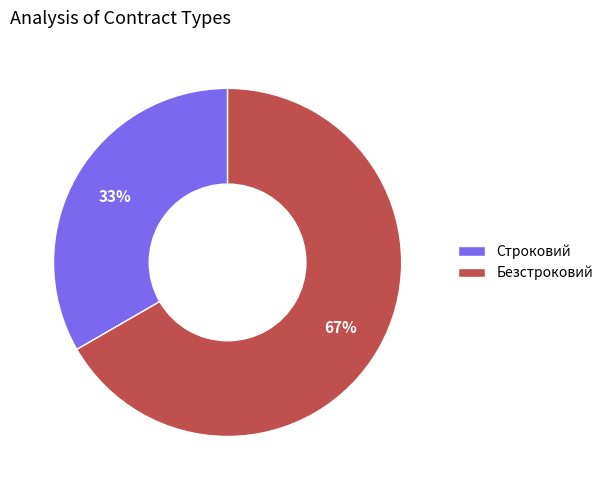

Is it true that Строковий is 43% of the pie?

False